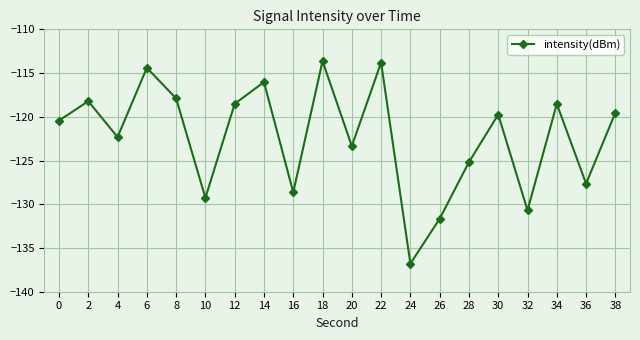

How many data points are above -119?

8